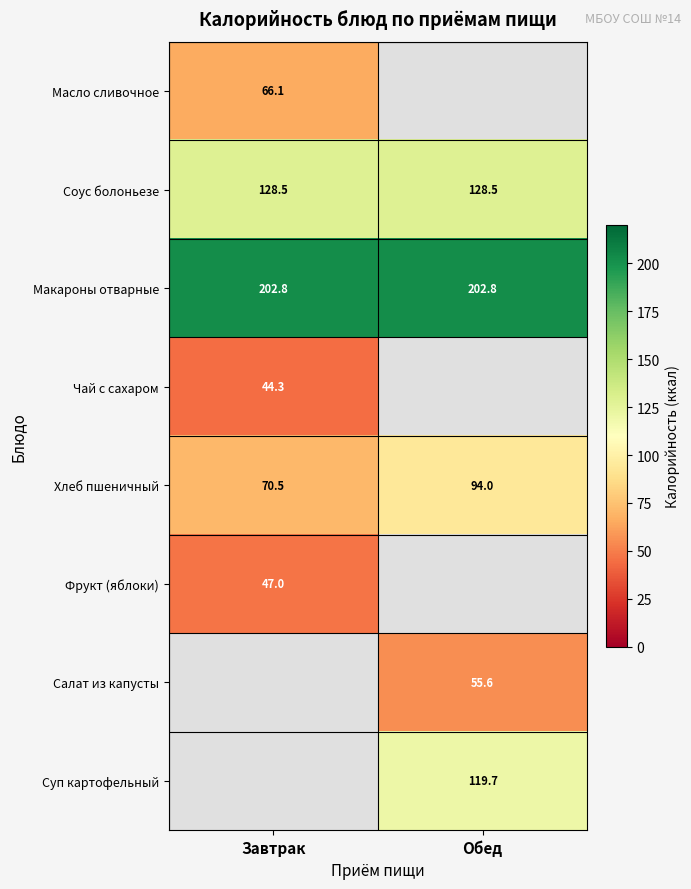

What is the maximum value for Хлеб пшеничный?

94.0